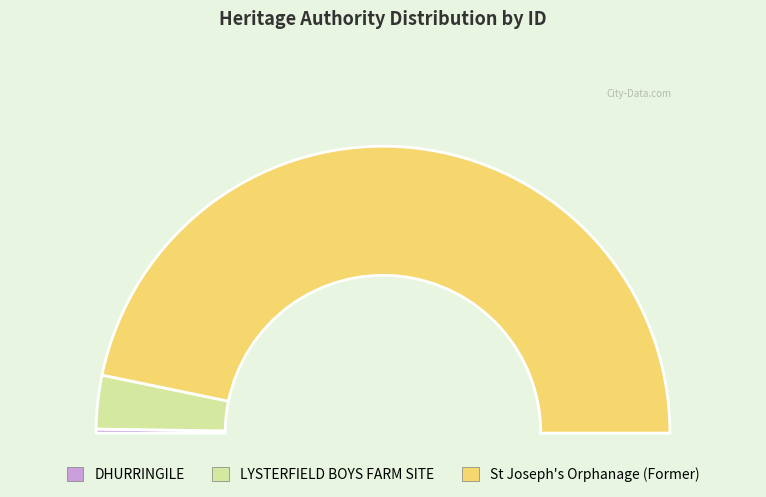

Does any single category account for the majority?

Yes